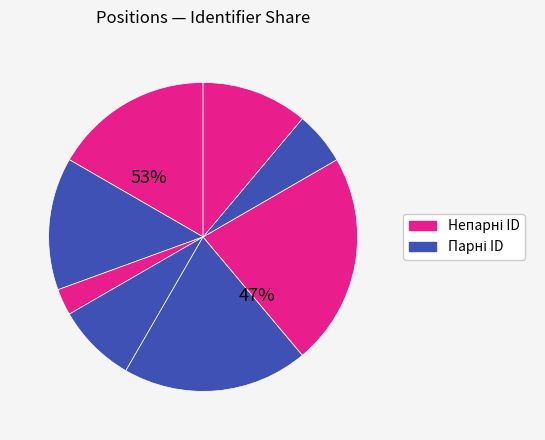

How many slices are in this pie chart?

8